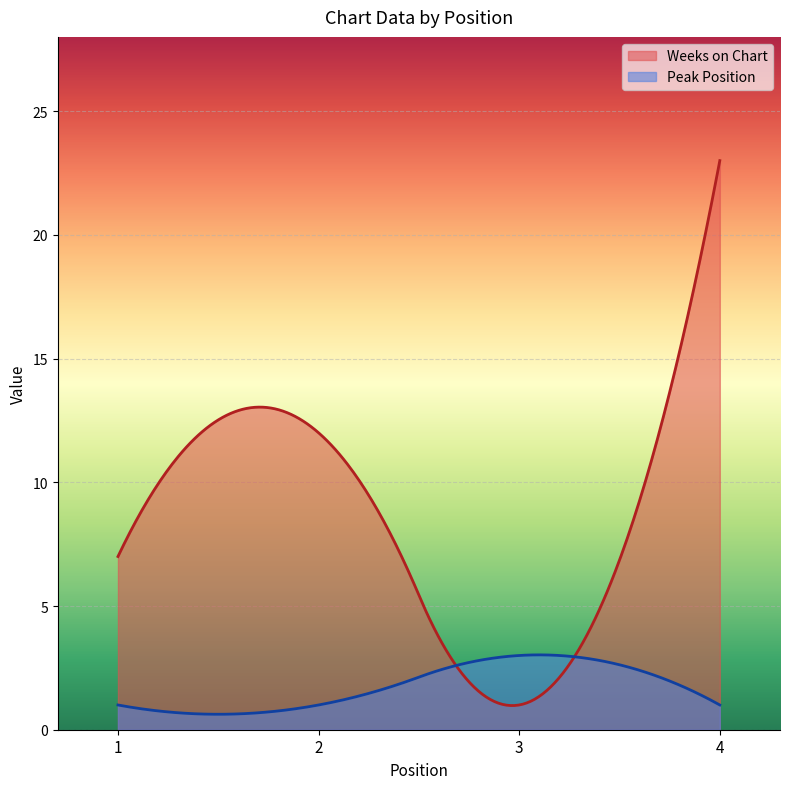

At which category is the sum across all series the highest?

4